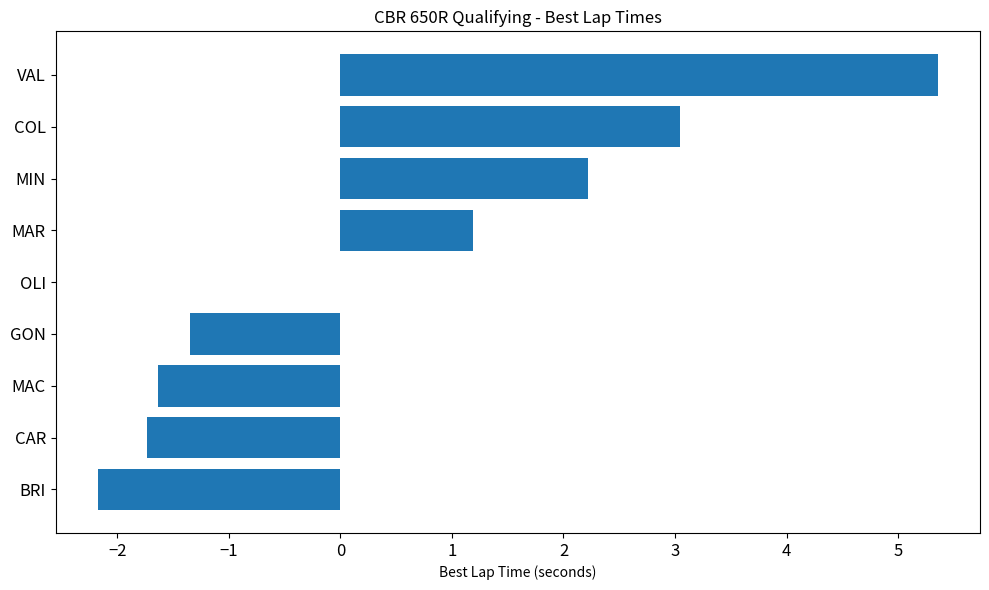

At which category does the chart reach its peak across all series?

VAL